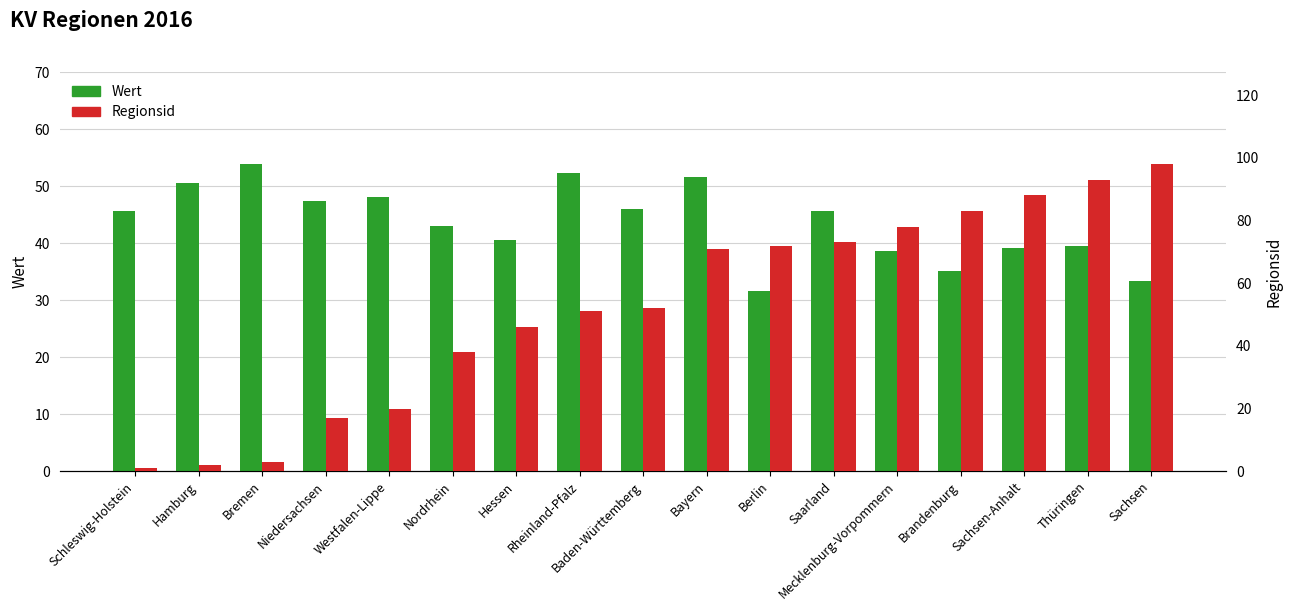

At Brandenburg, list the series in order from smallest to largest.

Wert, Regionsid